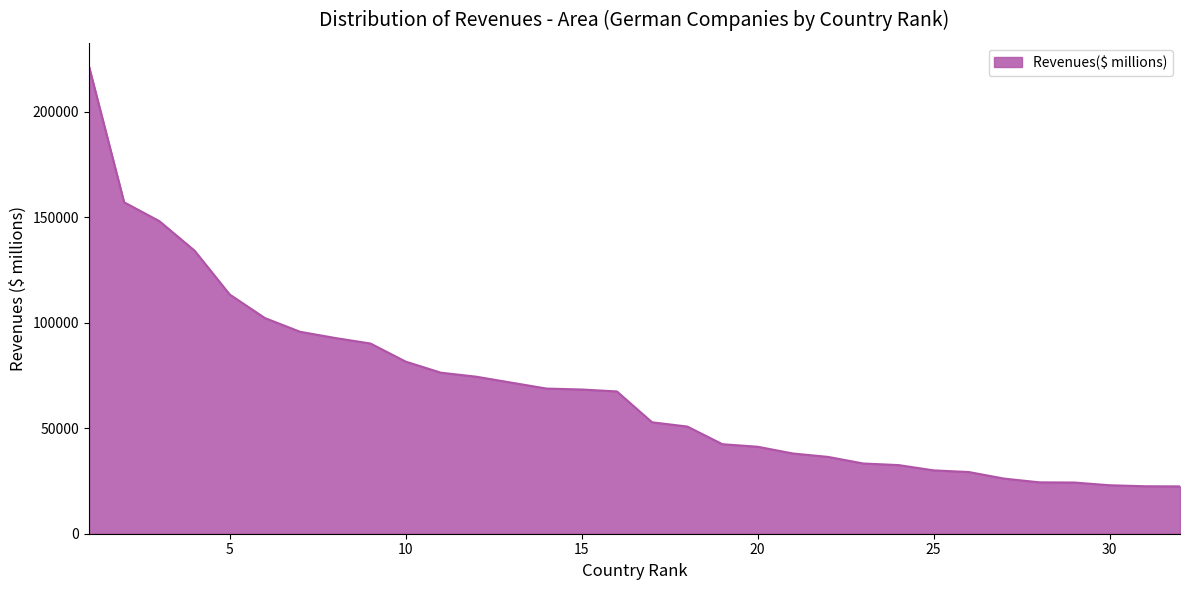

Count the number of data series in this chart.

1